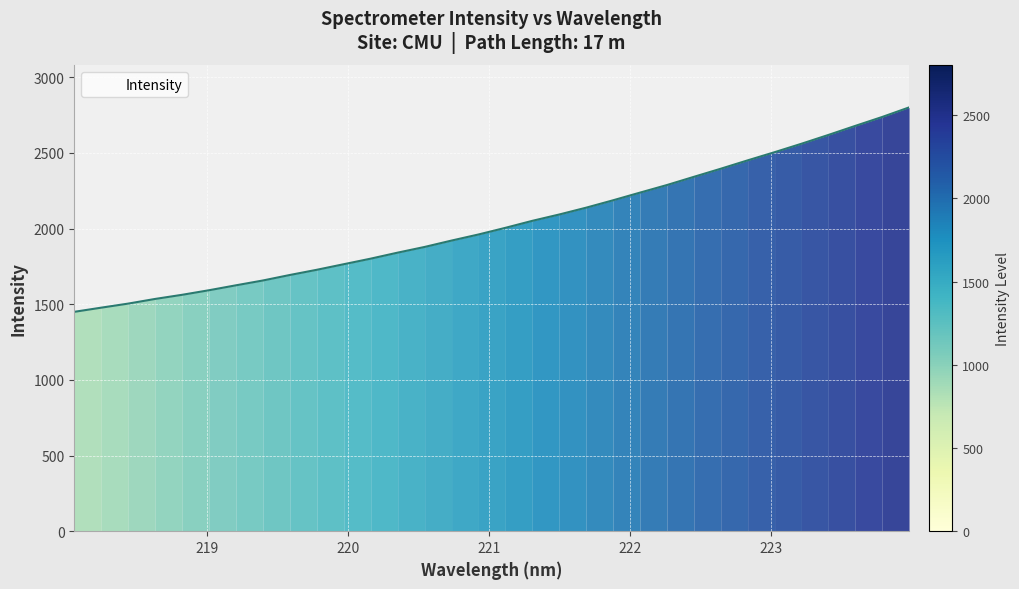

Does the chart display data point markers on the line(s)?

No